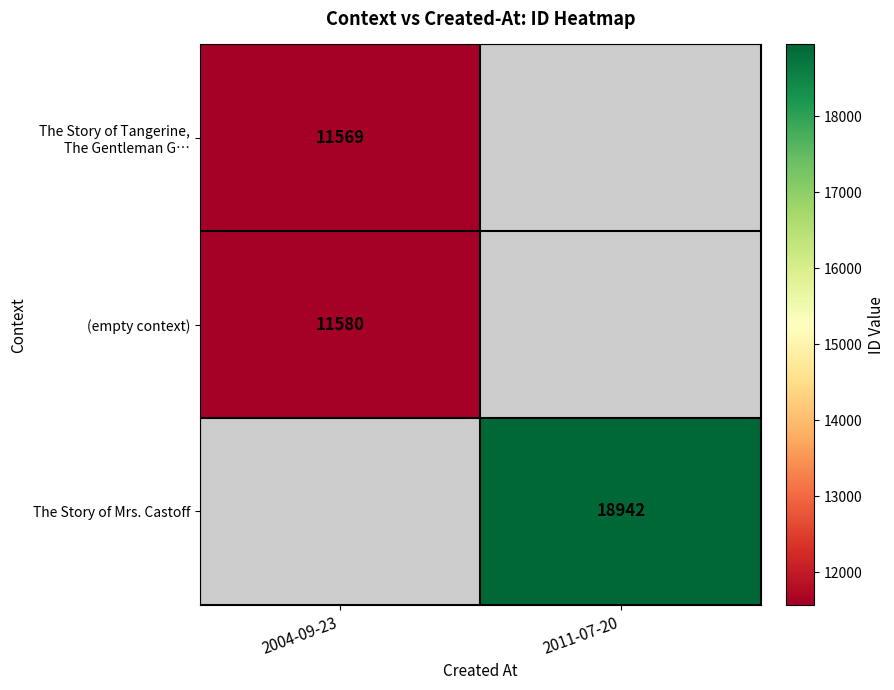

The The Story of Mrs. Castoff series shows 18942 at 2011-07-20. True or false?

True